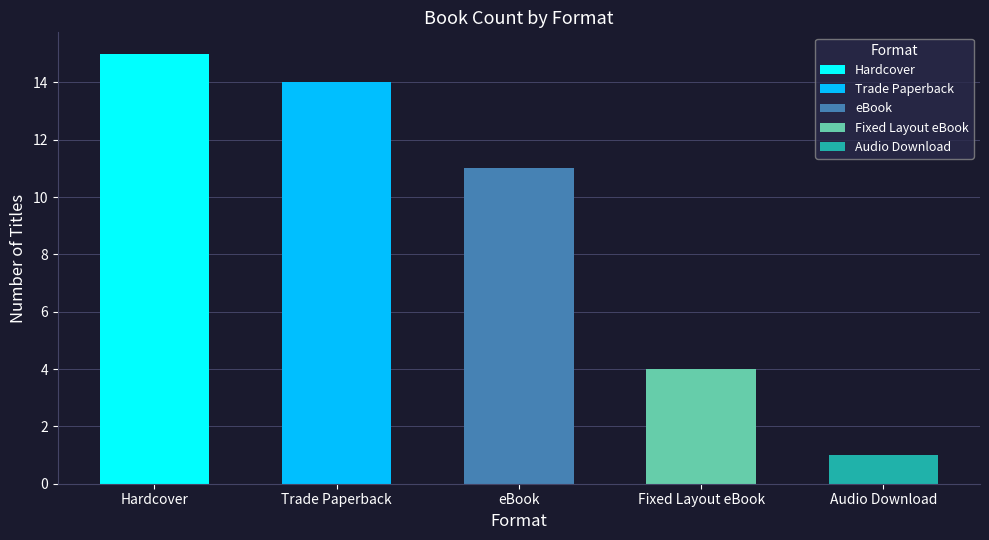

What is the label of the 3rd bar from the left?

eBook